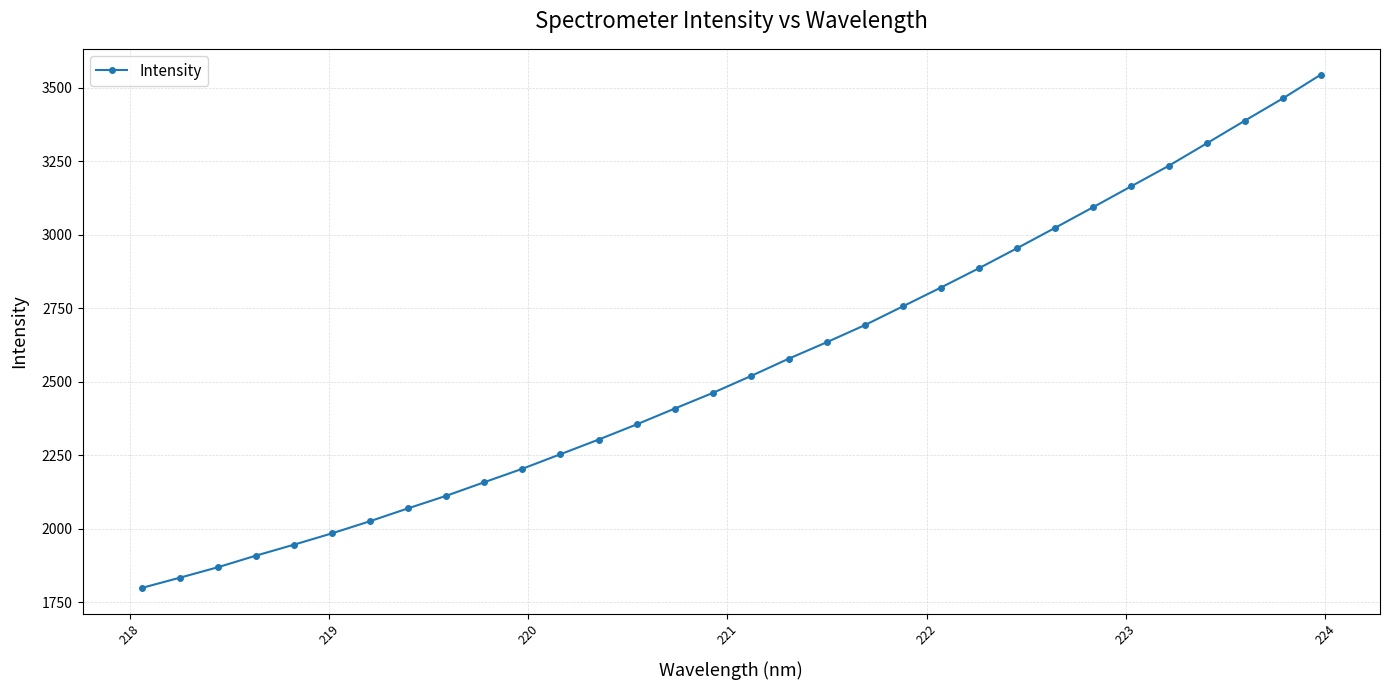

What is the maximum value shown in the chart?

3544.6